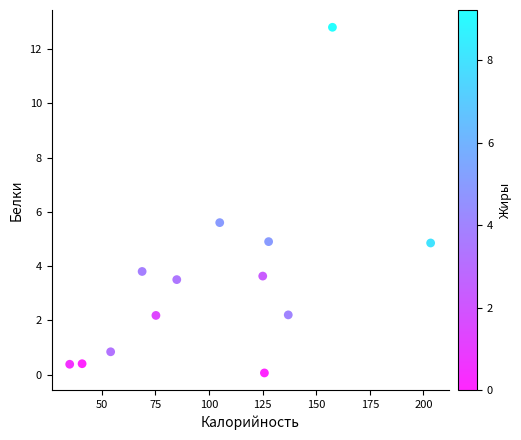

What Y value in the scatter plot is closest to 6?

5.6